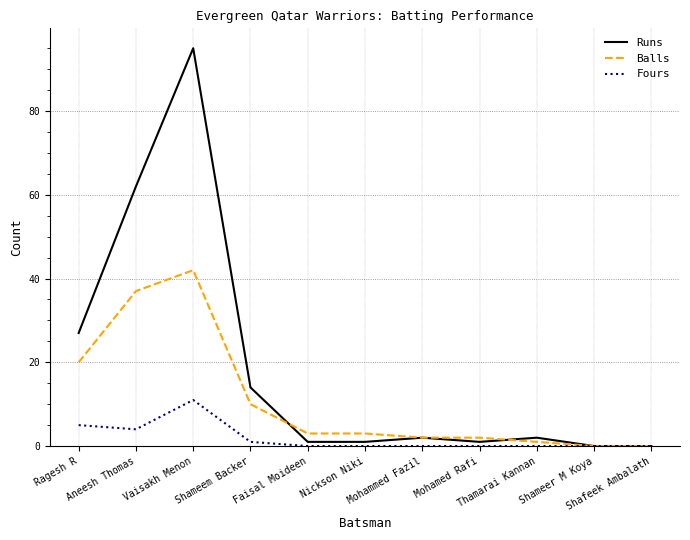

How many lines are shown in the chart?

3